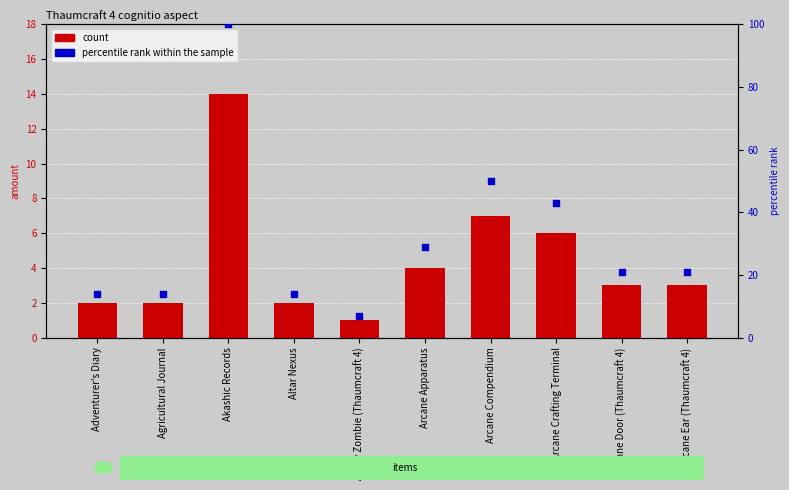

What are all the series names shown in the legend?

count, percentile rank within the sample